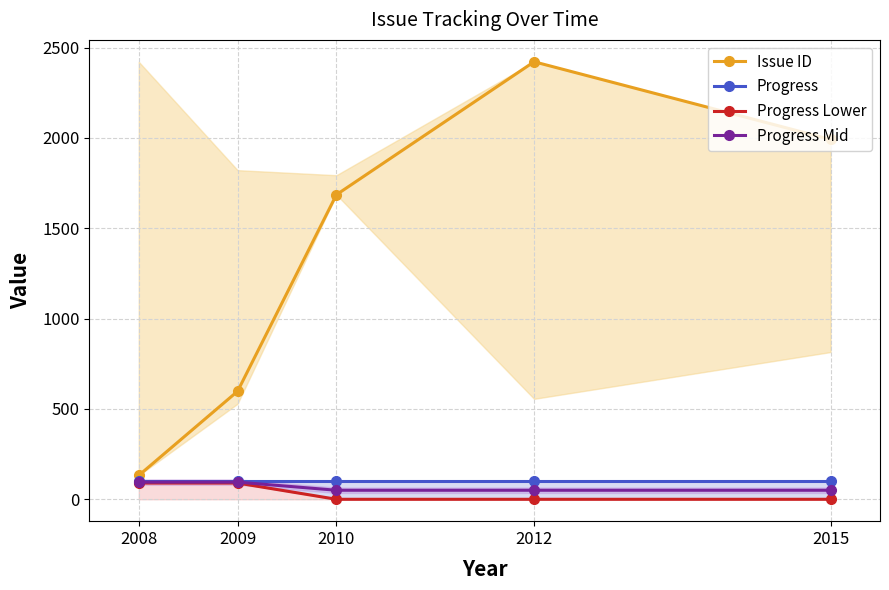

What is the difference between the Progress Mid values at 2009 and 2010?

45